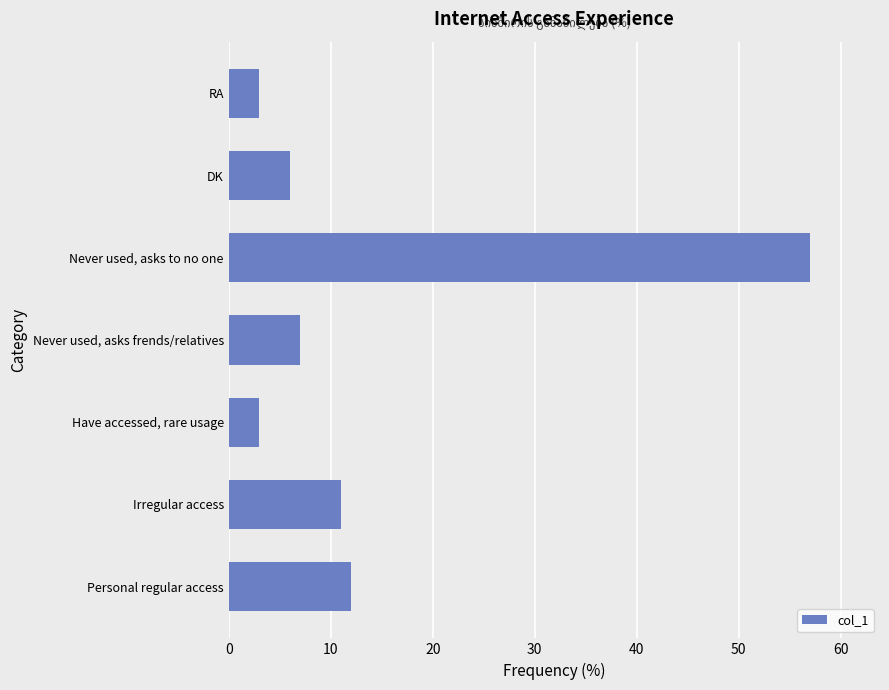

The chart shows a value of 7 at Never used, asks frends/relatives. True or false?

True